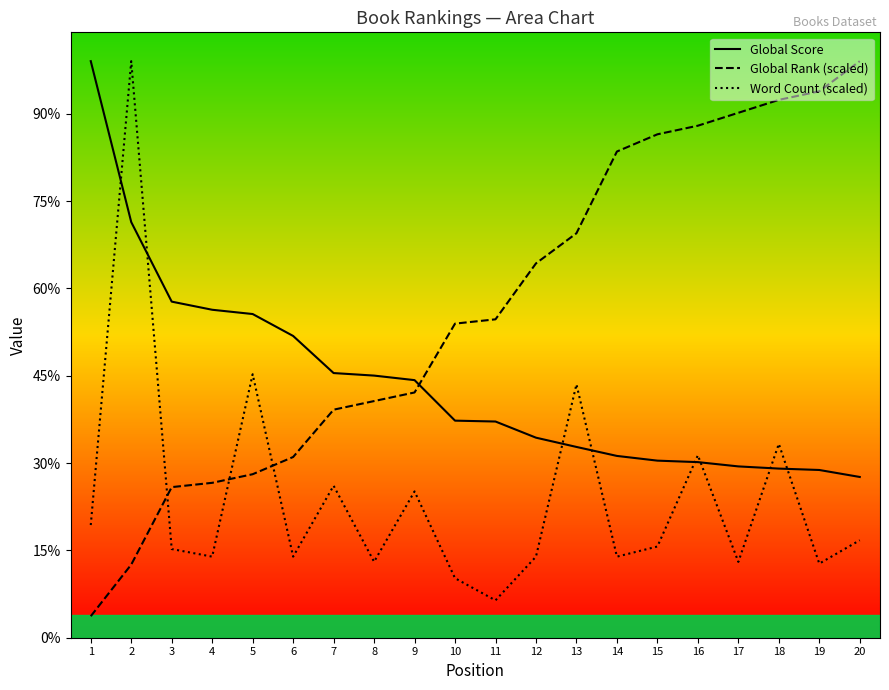

Reading right to left, extract all data points from this chart.

Global Score: 1841.0	1921.0	1937.0	1962.0	2011.0	2028.0	2082.0	2185.0	2291.0	2476.0	2486.0	2950.0	3002.0	3031.0	3456.0	3707.0	3756.0	3849.0	4760.0	6603.0
Global Rank (scaled): 6603.0	6258.1	6159.5	6011.7	5863.9	5765.3	5568.2	4632.0	4287.0	3646.4	3597.2	2808.7	2710.2	2611.6	2069.6	1872.5	1773.9	1724.7	837.7	246.4
Word Count (scaled): 1116.3	848.7	2219.7	868.5	2089.2	1044.6	928.5	2901.6	928.5	428.0	681.5	1675.7	869.9	1741.0	928.5	3017.7	928.5	1015.6	6603.0	1290.4